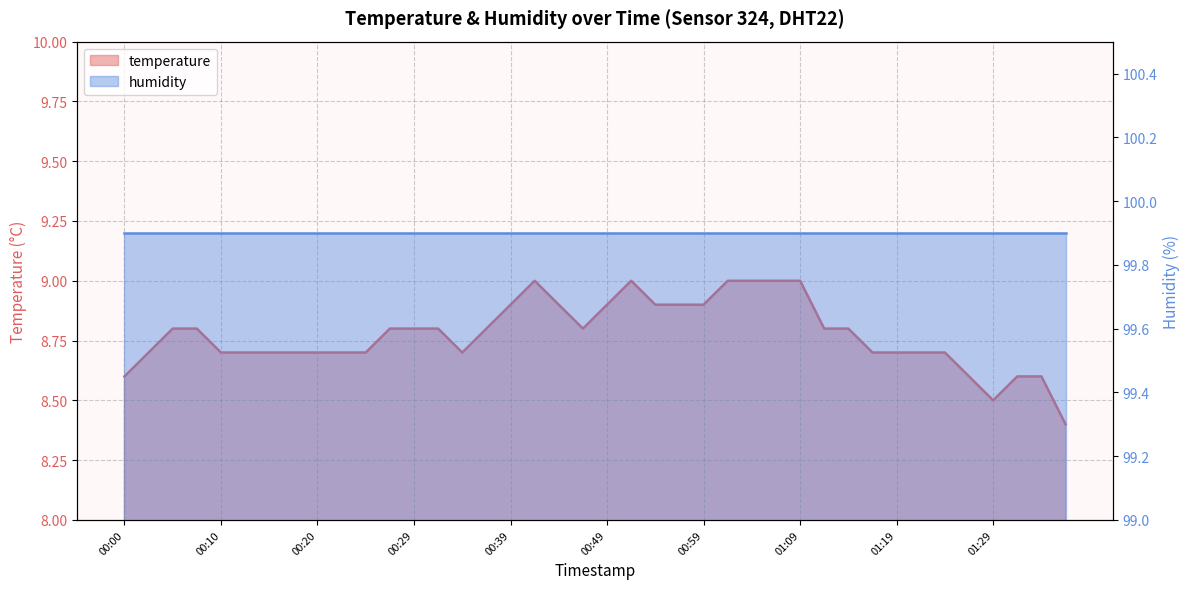

What is the difference between the values at 00:47 and 00:00?

0.2